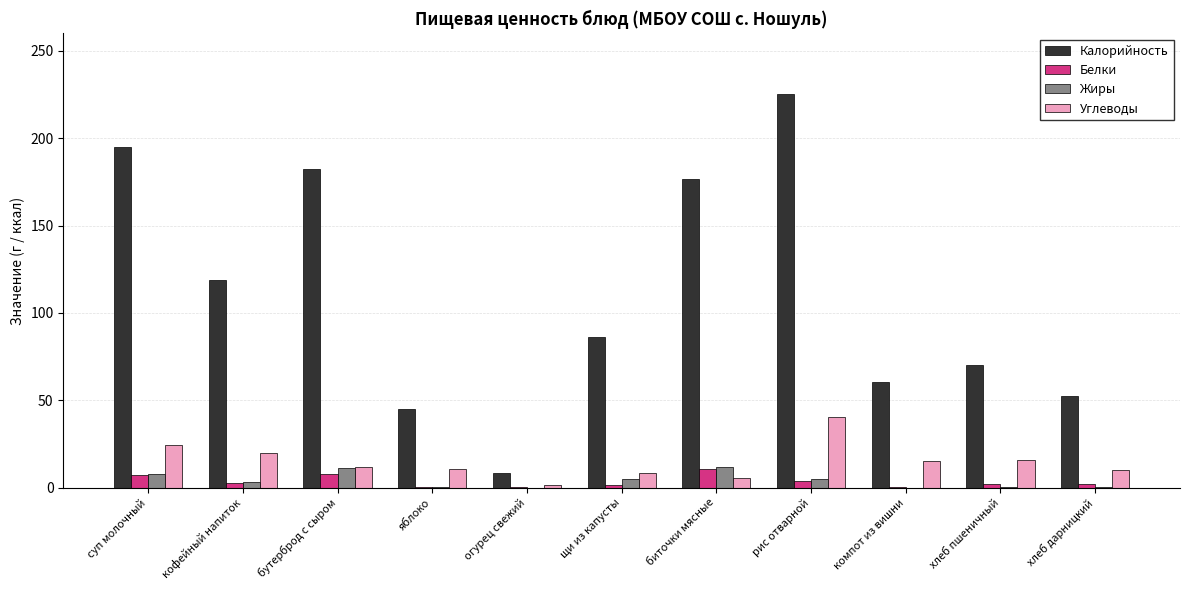

The value of Калорийность at яблоко is 14.0. True or false?

False